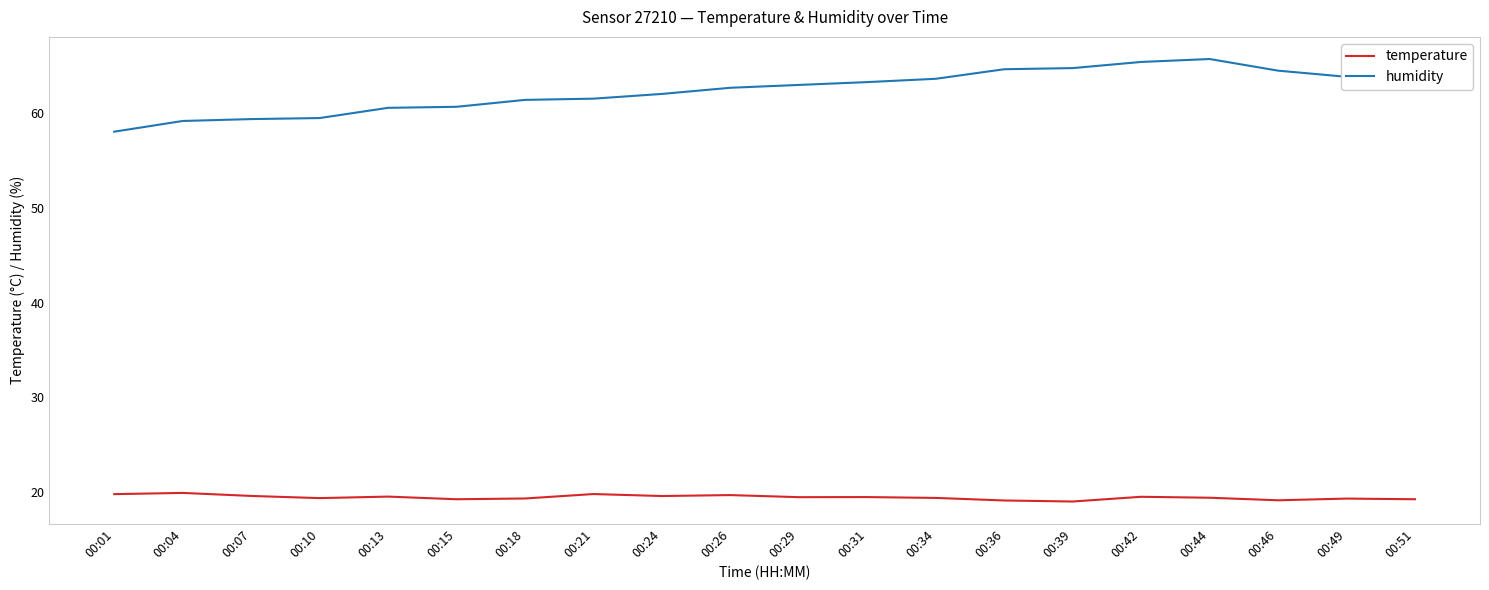

Is the value of temperature at 00:26 greater than the value of humidity at 00:44?

No